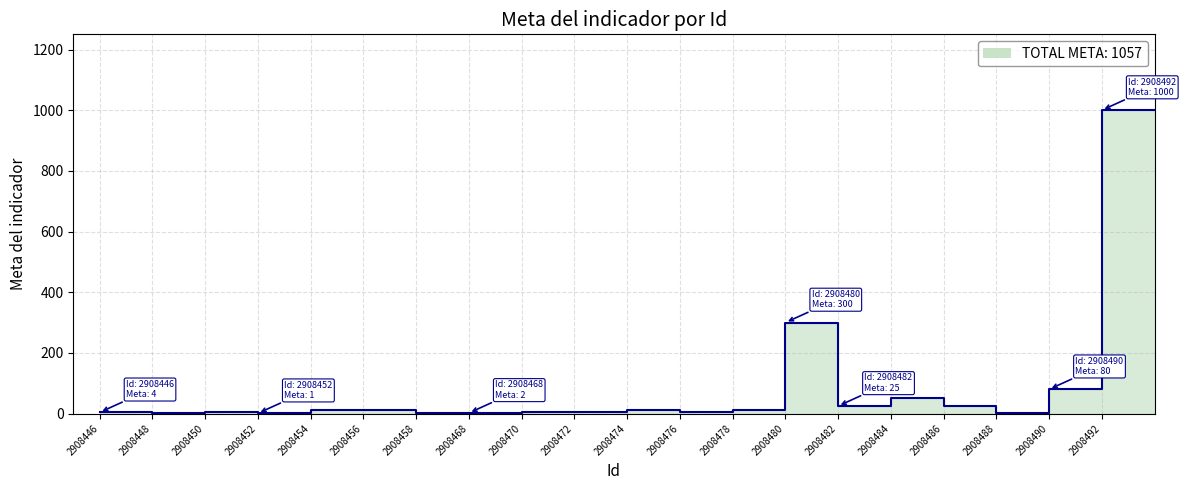

Between 2908492 and 2908488, which is larger?

2908492